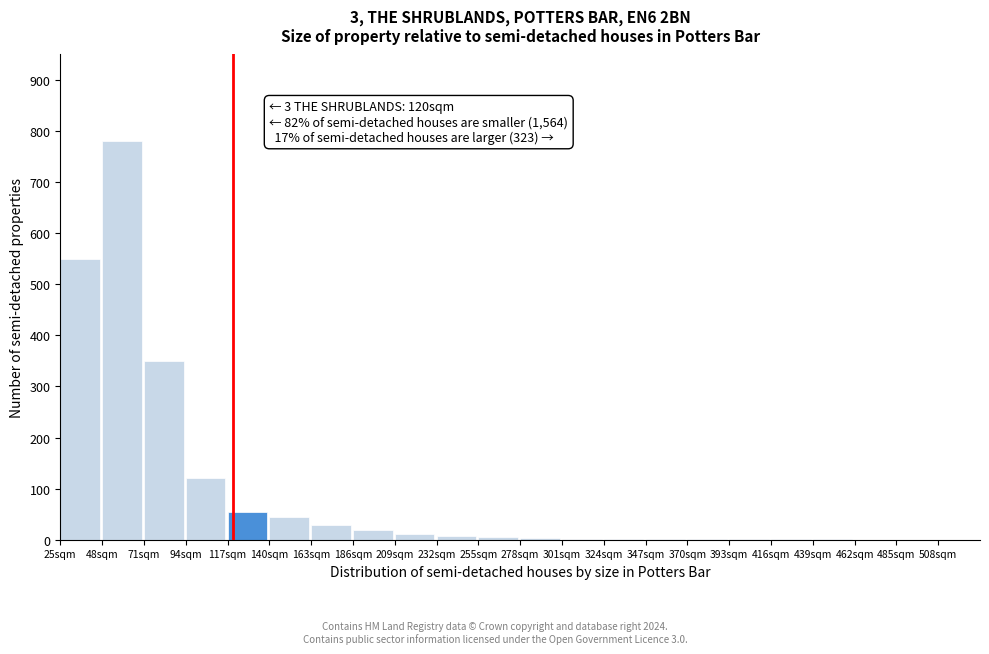

Over which range of the x-axis is the bar tallest?

48 to 71